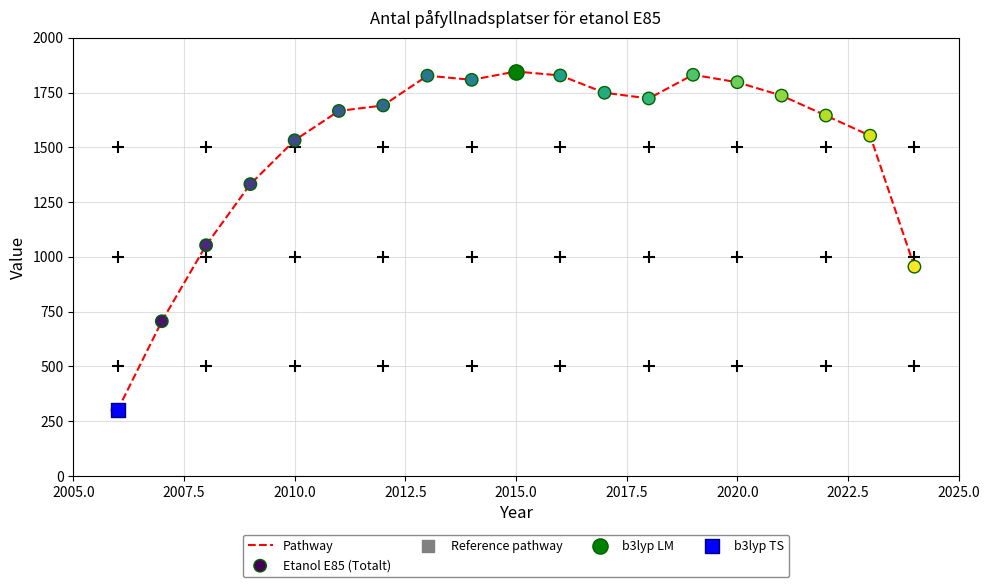

What is the maximum value shown in the chart?

1846